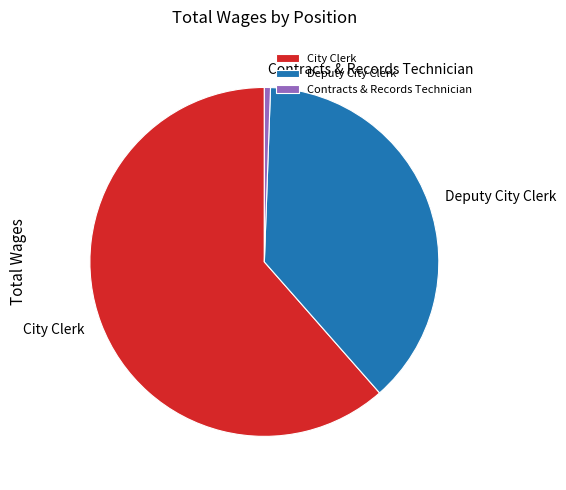

Is there a majority slice in this chart?

Yes